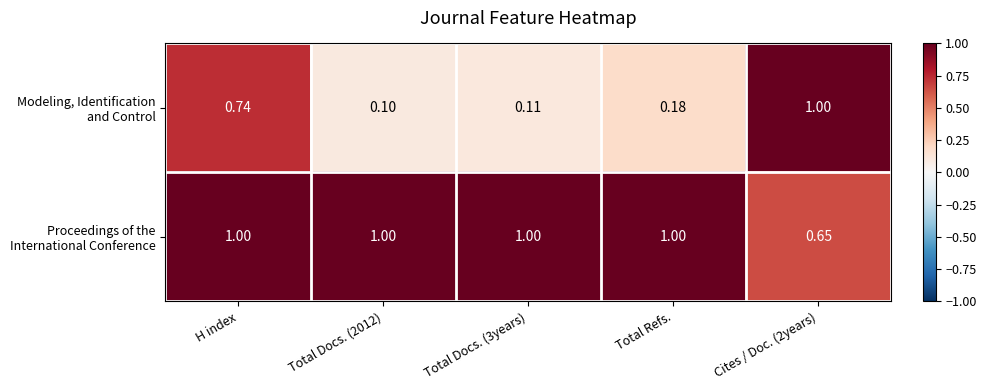

What is the smallest value displayed?

0.1